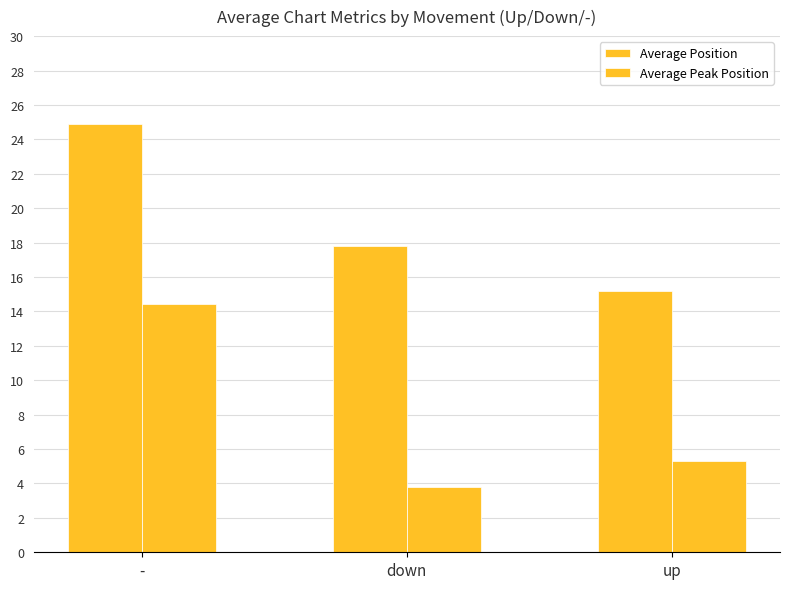

Are the bars horizontal?

No